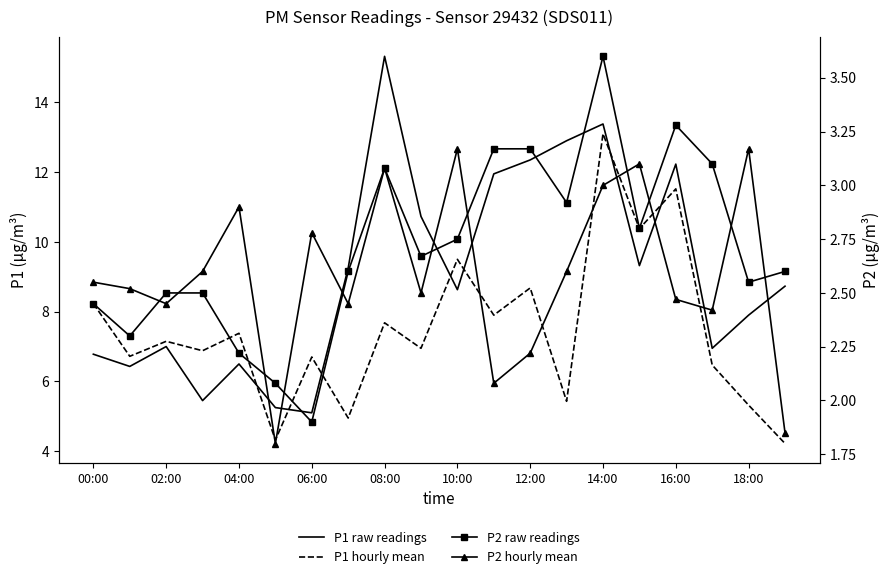

Is the value of P2 hourly mean at 19 greater than the value of P1 raw readings at 10?

No